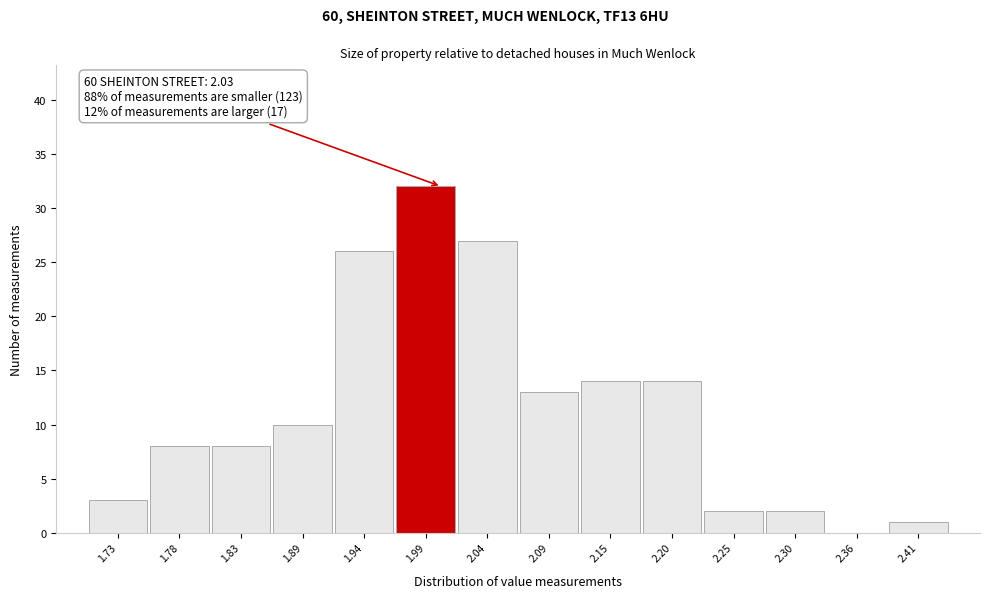

Reading right to left, what are all the values shown in this chart?

2.41=1	2.36=0	2.30=2	2.25=2	2.20=14	2.15=14	2.09=13	2.04=27	1.99=32	1.94=26	1.89=10	1.83=8	1.78=8	1.73=3